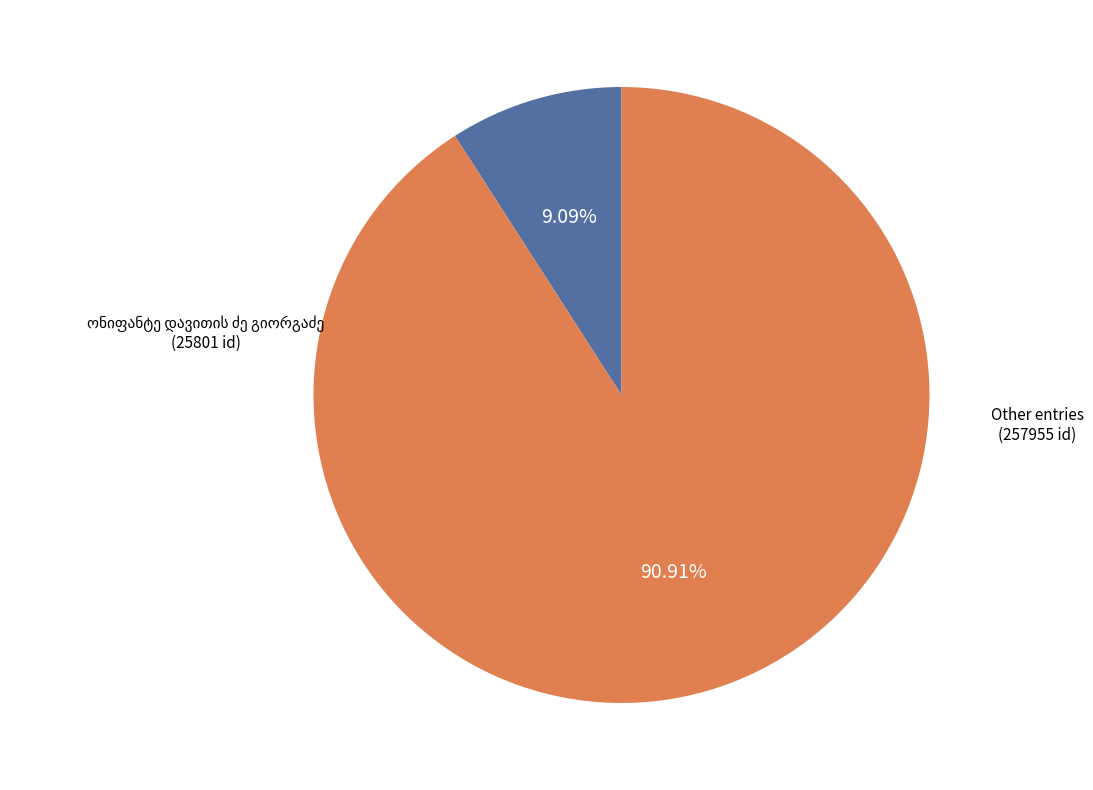

Does any single category account for the majority?

Yes